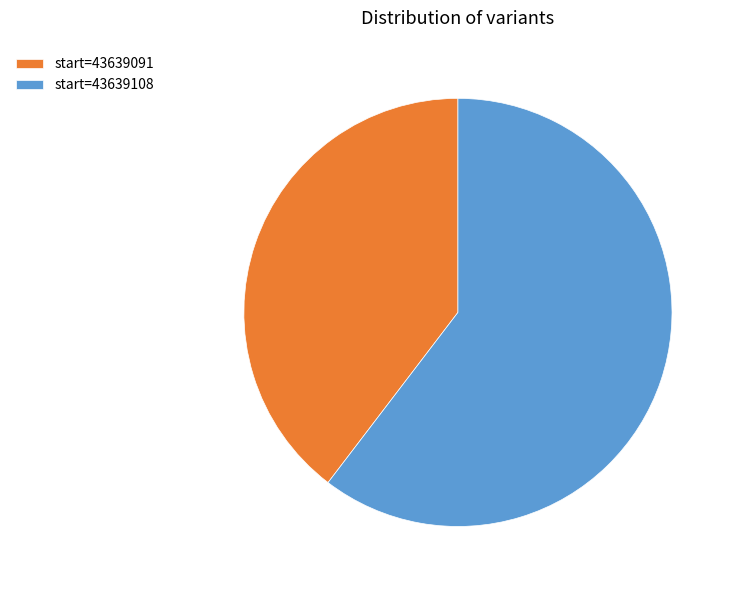

Is the sum of start=43639091 and start=43639108 greater than half?

Yes